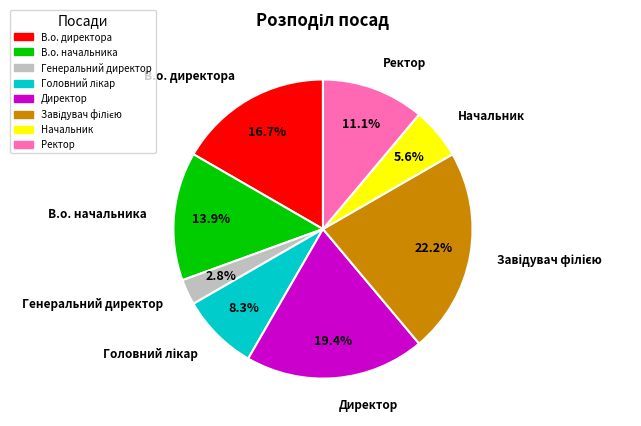

What percentage do Директор and В.о. начальника together represent?

33.3%